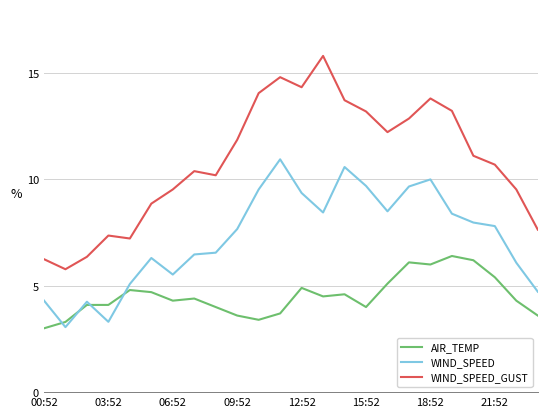

What is the sum of all WIND_SPEED values?

174.2